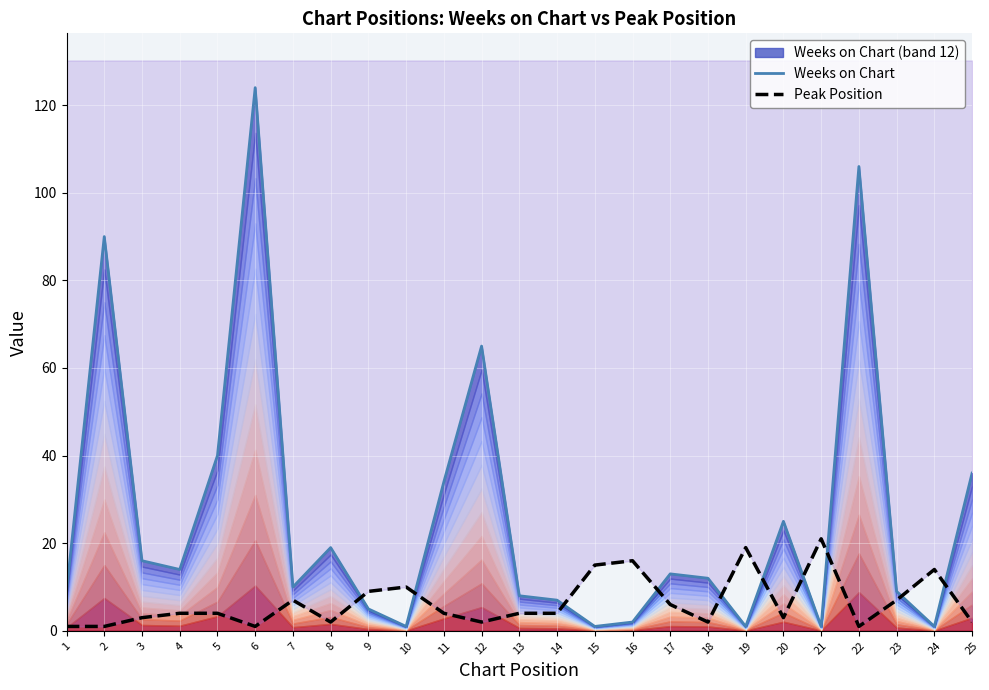

At which category does the chart reach its peak across all series?

6